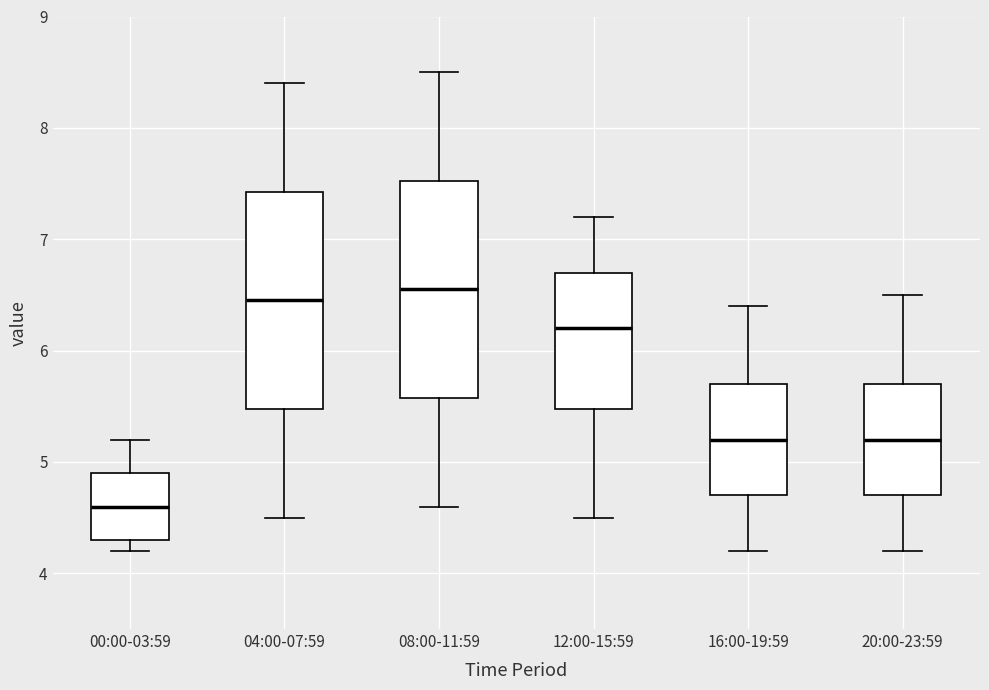

Which box's median line is the lowest?

00:00-03:59